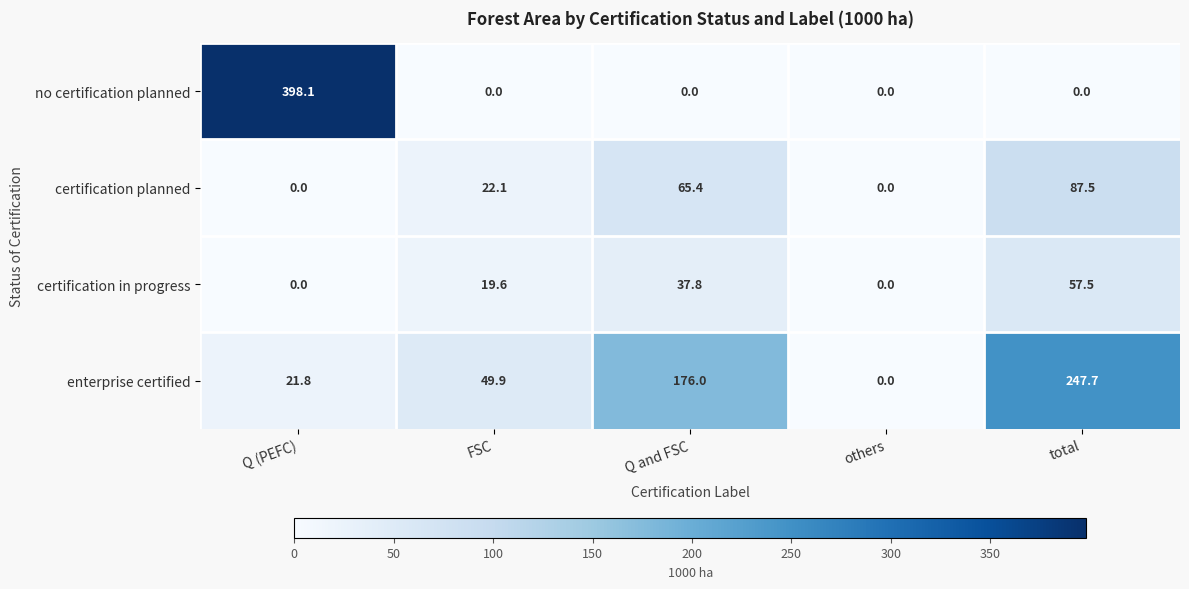

Which category has the lowest value in the enterprise certified series?

others